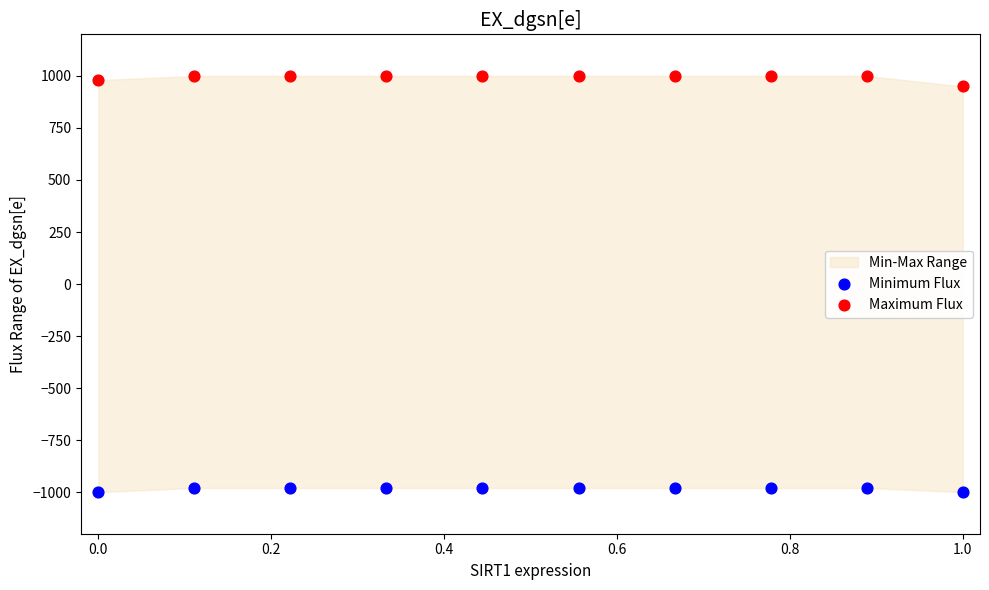

Across all data points, what is the range of X values (max minus min)?

1.0